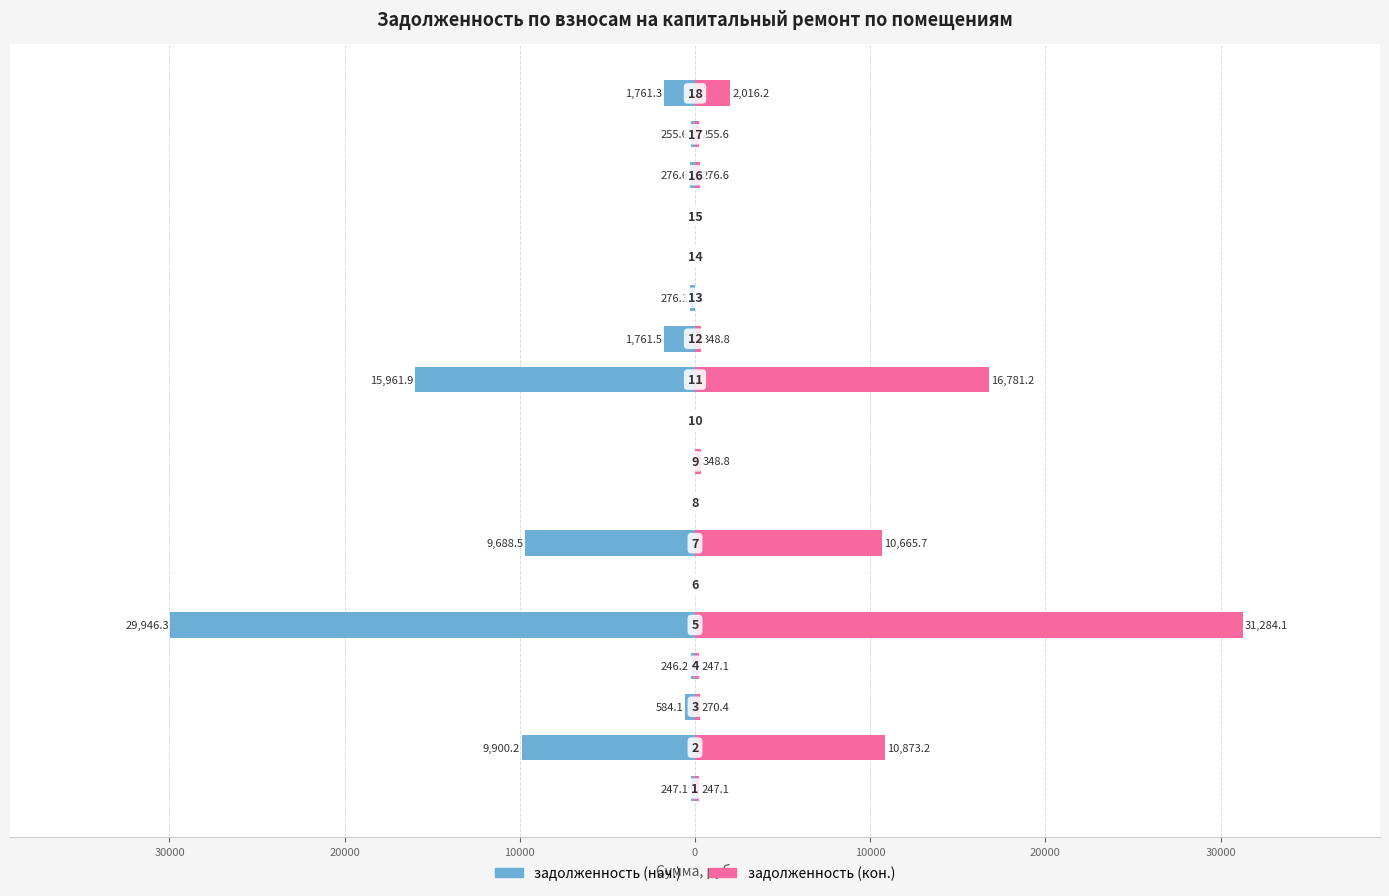

List the series in order of their peak value, highest first.

задолженность (кон.), задолженность (нач.)